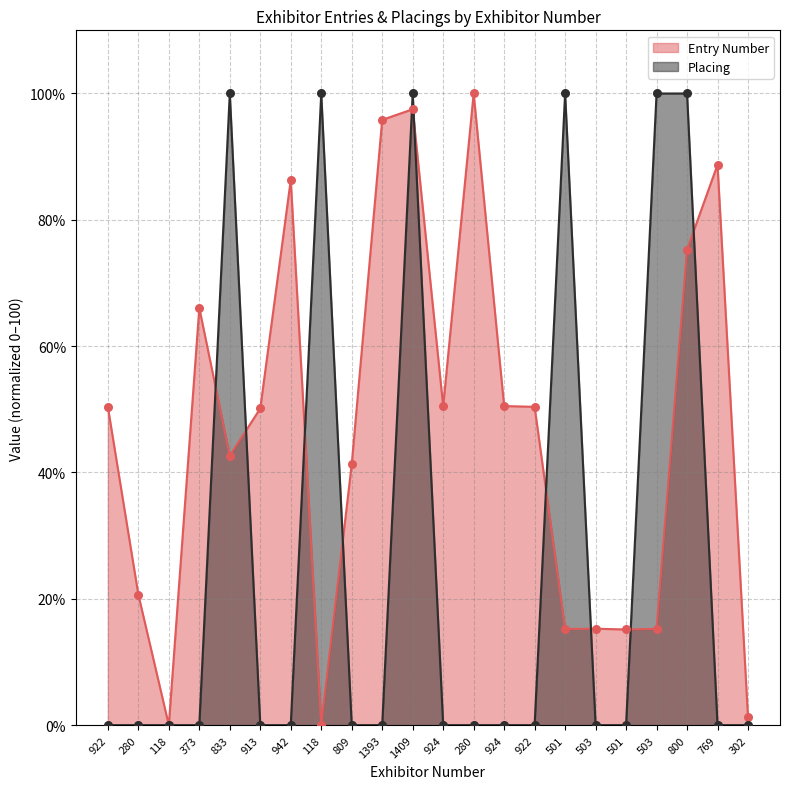

What are all the series names shown in the legend?

Entry Number, Placing